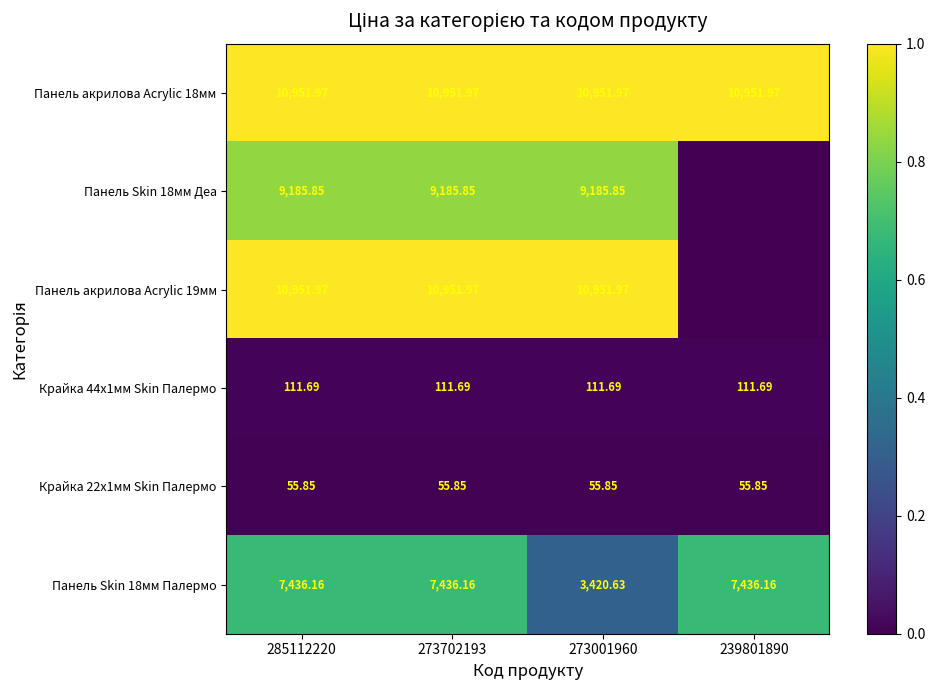

At 273001960, list the series in order from smallest to largest.

Крайка 22x1мм Skin Палермо, Крайка 44x1мм Skin Палермо, Панель Skin 18мм Палермо, Панель Skin 18мм Деа, Панель акрилова Acrylic 18мм, Панель акрилова Acrylic 19мм